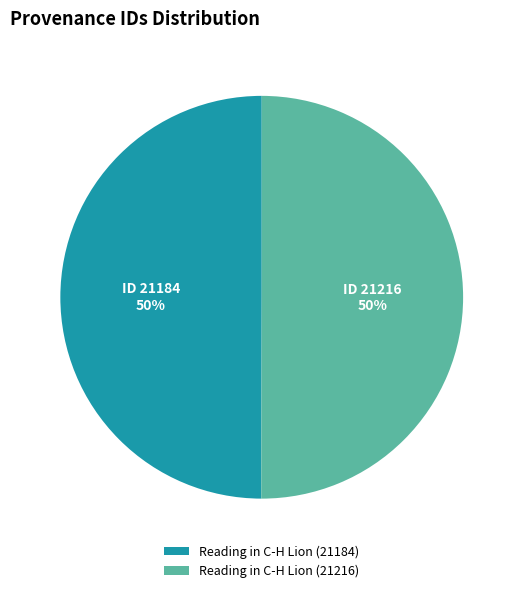

Do Reading in C-H Lion (21184) and Reading in C-H Lion (21216) together represent more than half of the pie?

Yes